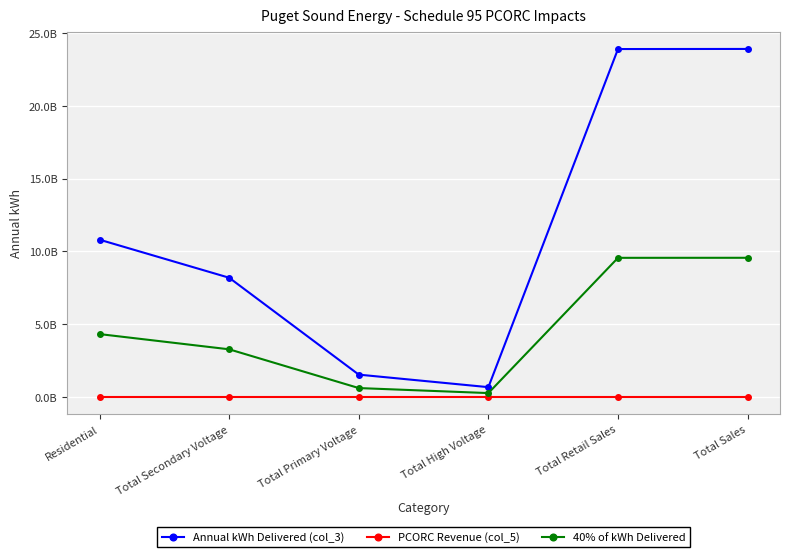

What are all the series names shown in the legend?

Annual kWh Delivered (col_3), PCORC Revenue (col_5), 40% of kWh Delivered